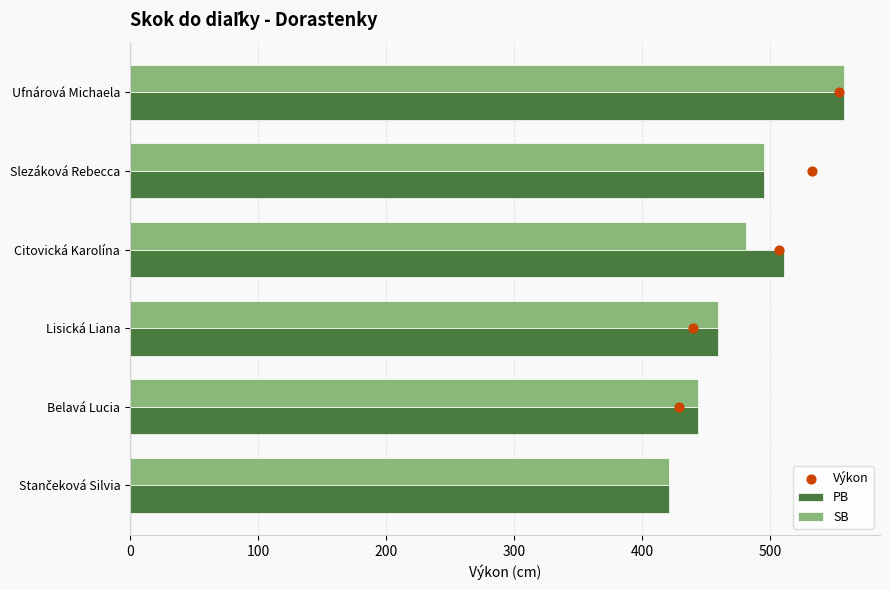

What is the minimum value for PB?

421